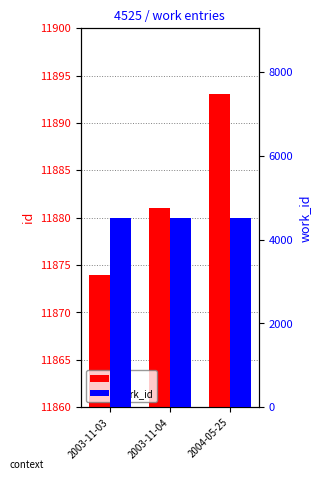

Reading left to right, extract all data points from this chart.

id: 11874	11881	11893
work_id: 4525	4525	4525